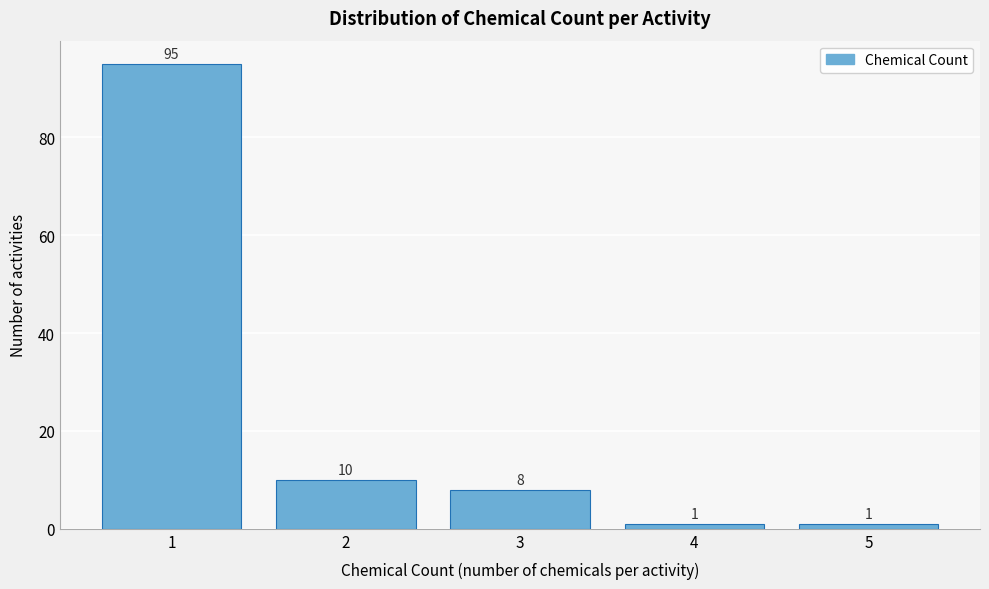

Reading right to left, transcribe all the data shown in this chart.

5=1	4=1	3=8	2=10	1=95